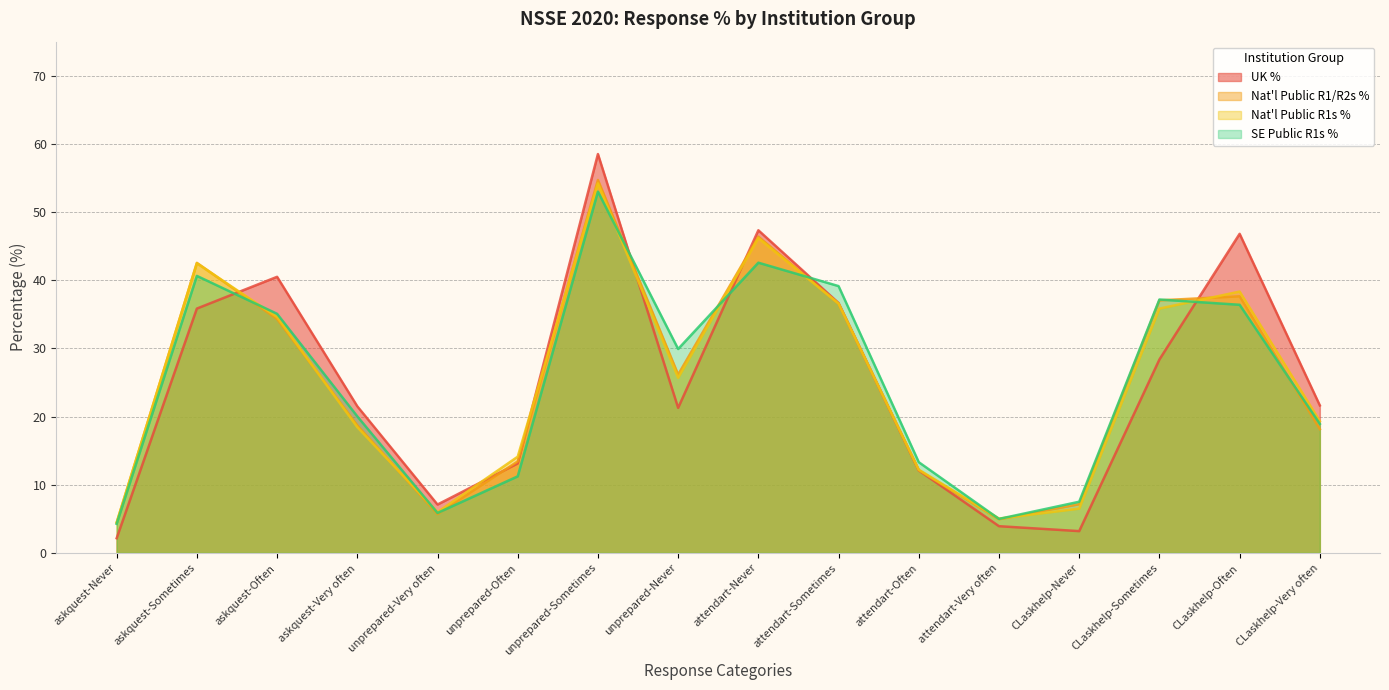

True or false: Nat'l Public R1/R2s % has more than 2 points higher than both neighbors.

True